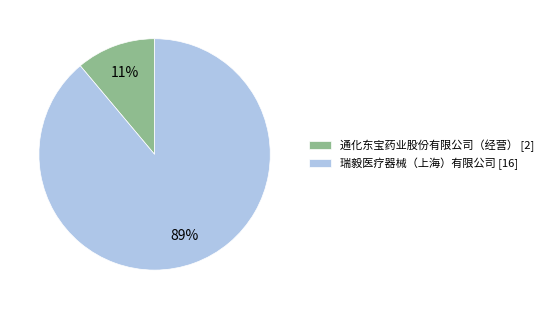

To the nearest percent, what is the difference between the 通化东宝药业股份有限公司（经营） [2] and 瑞毅医疗器械（上海）有限公司 [16] slice percentages?

78%